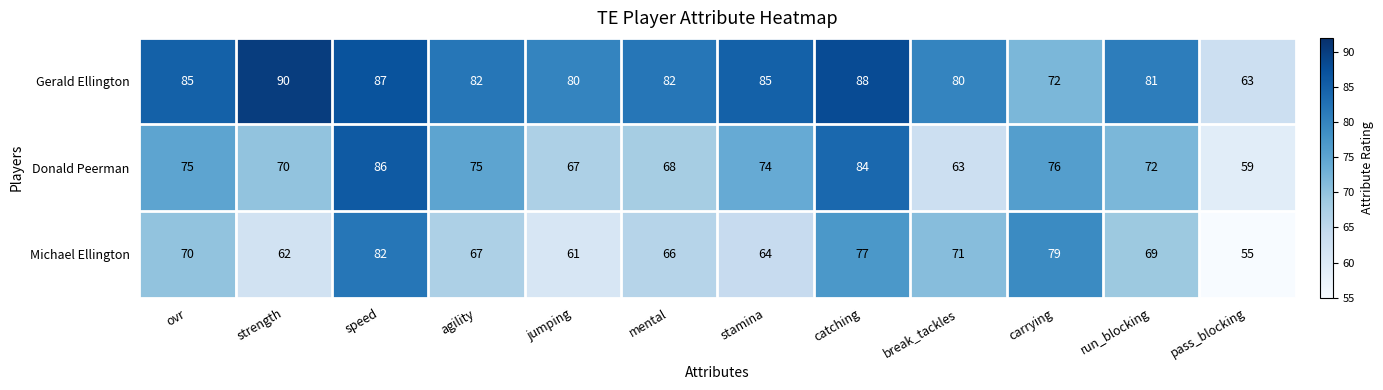

At which label is Donald Peerman closest to 72?

run_blocking